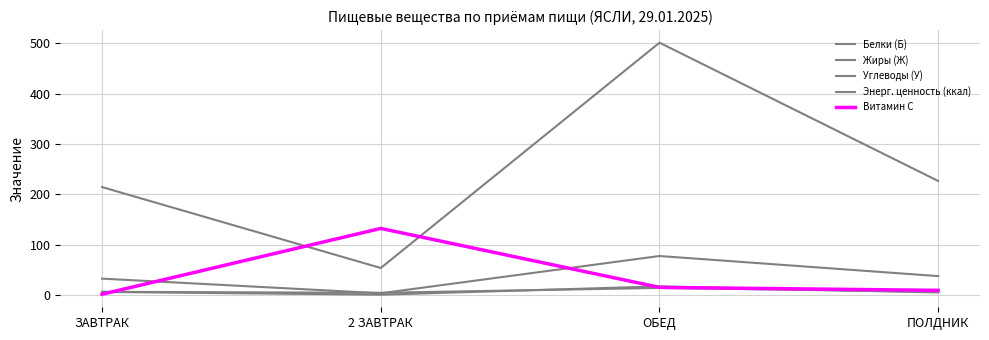

List the labels in order of Белки (Б) value, largest first.

ОБЕД, ЗАВТРАК, ПОЛДНИК, 2 ЗАВТРАК